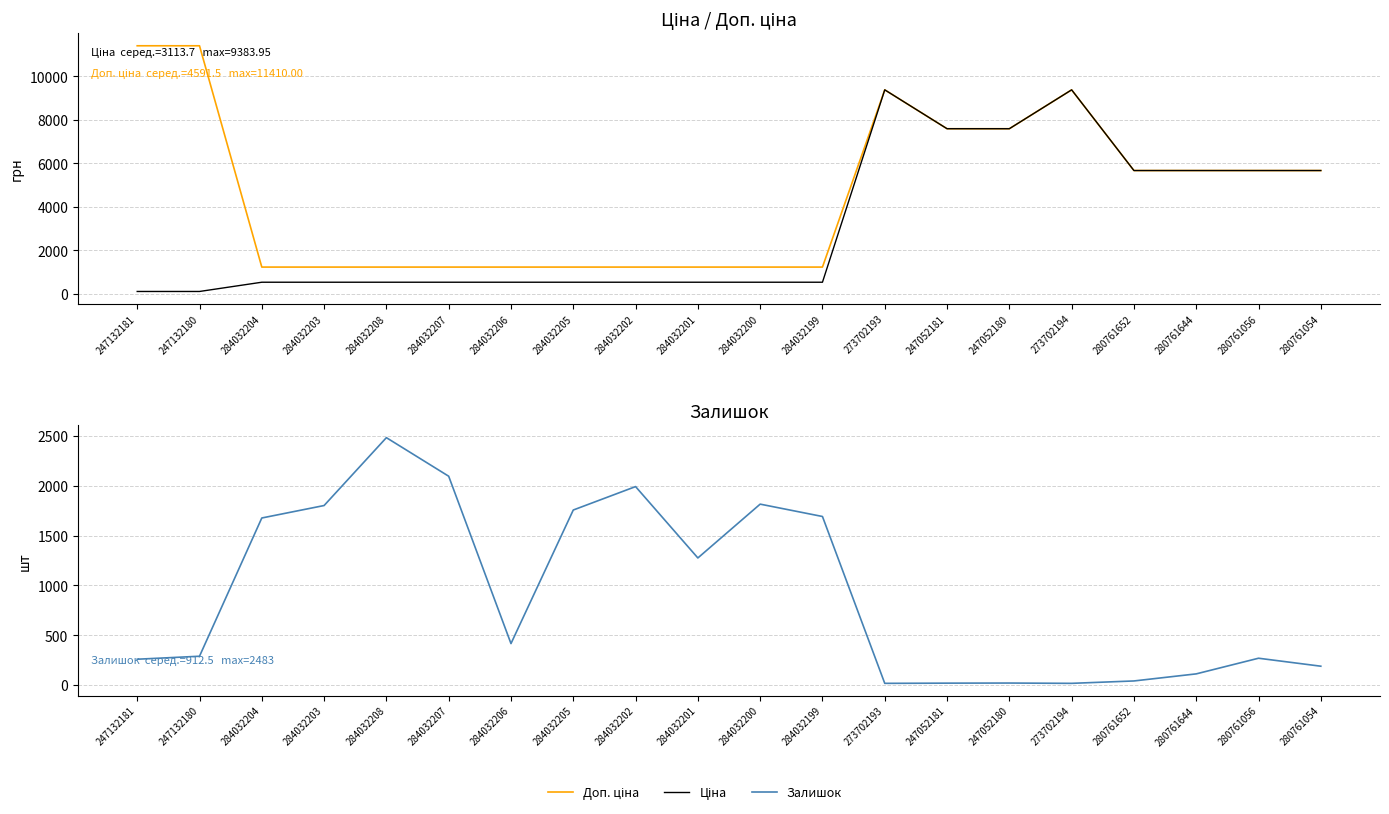

What is the label of the 16th point from the right?

284032208